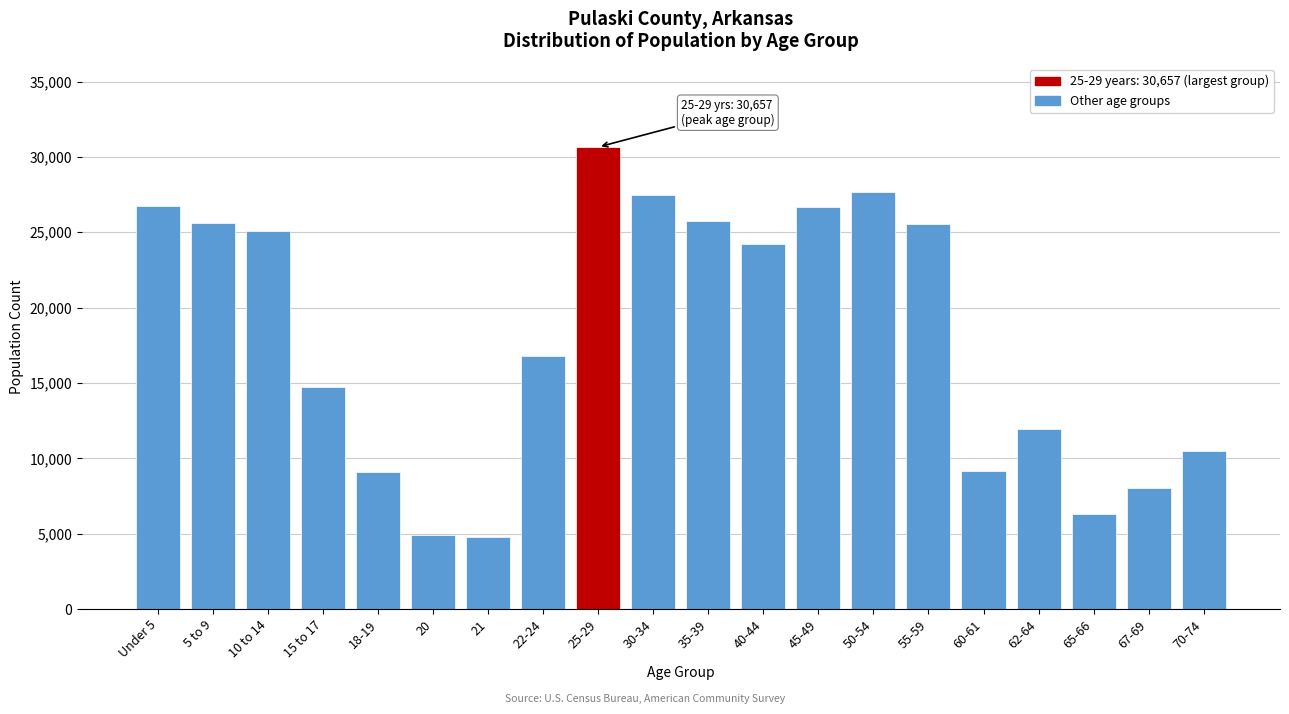

At which label is the value closest to 17719?

22-24